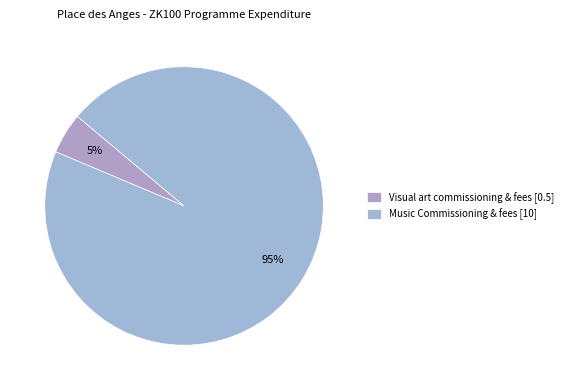

Count the number of slices in the pie.

2